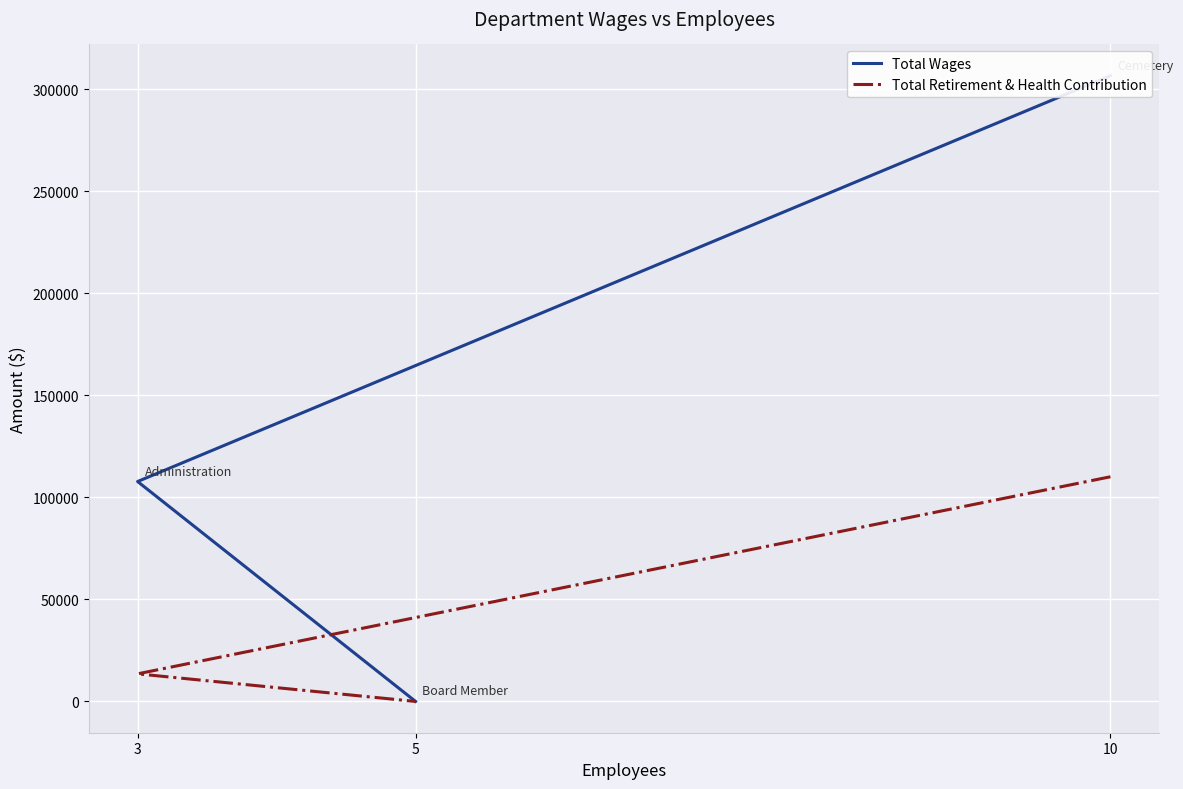

What is the total value across all series at 3?

121261